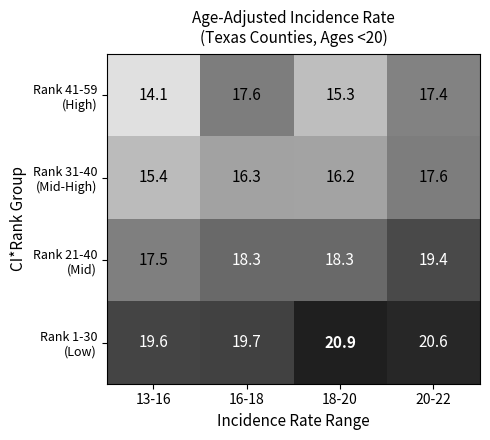

What is the minimum value shown in the chart?

14.1